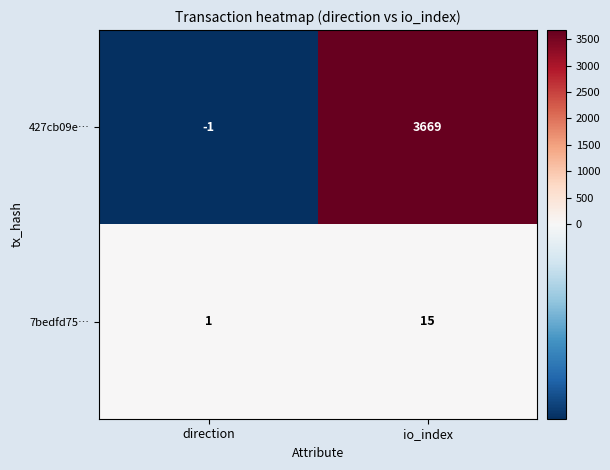

How many data points does each series have?

2